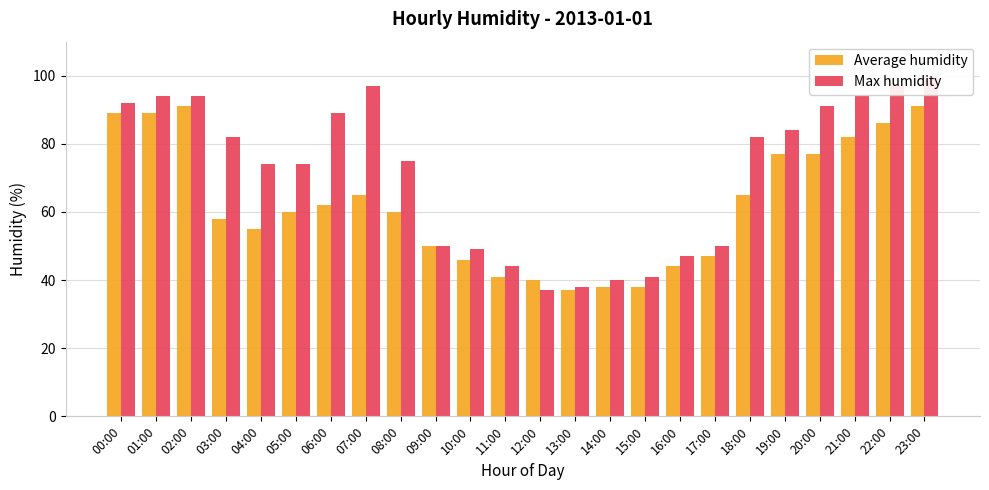

Which series changed the most between 16:00 and 22:00?

Max humidity